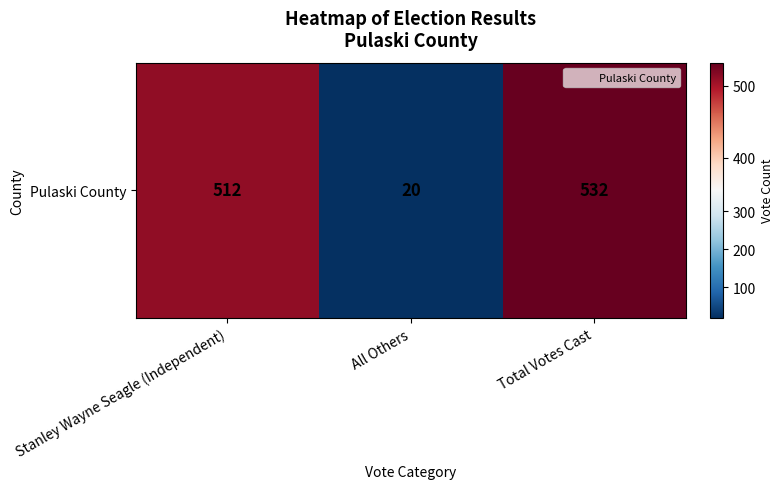

What is the difference between the maximum and second lowest values?

20